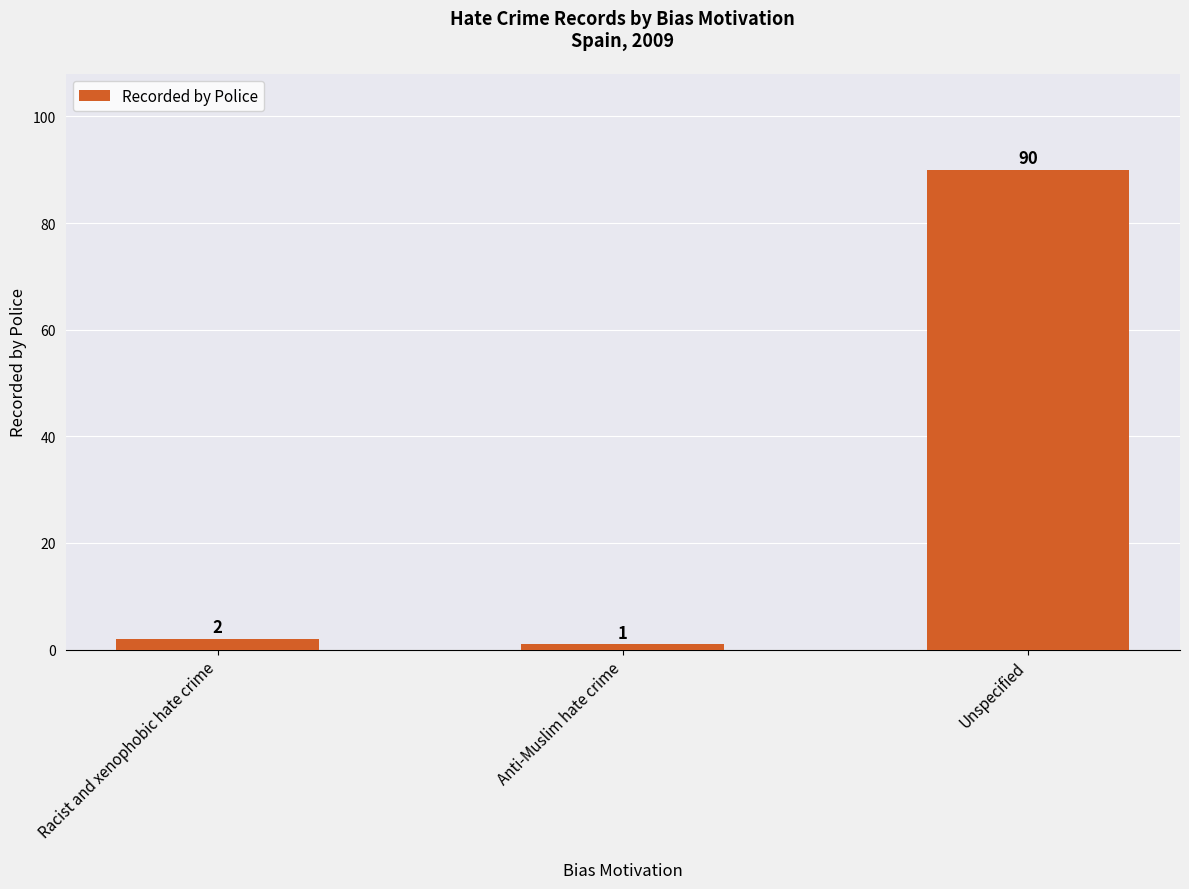

What is the difference between the second highest and minimum values?

1